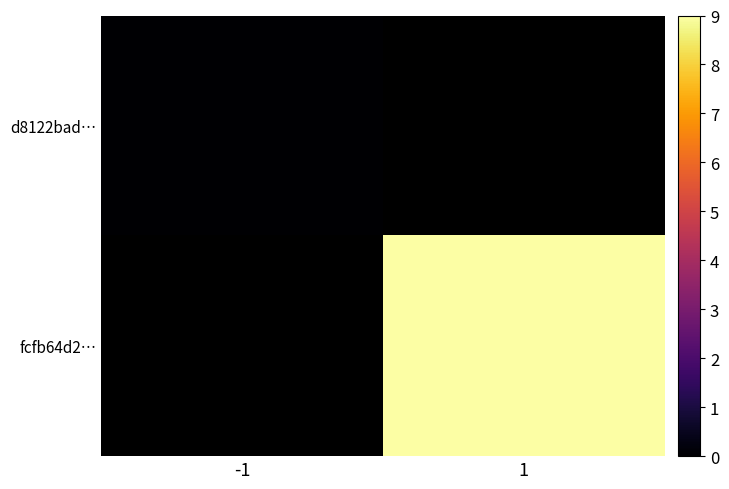

Rank the series by their average value, from lowest to highest.

d8122bad…, fcfb64d2…